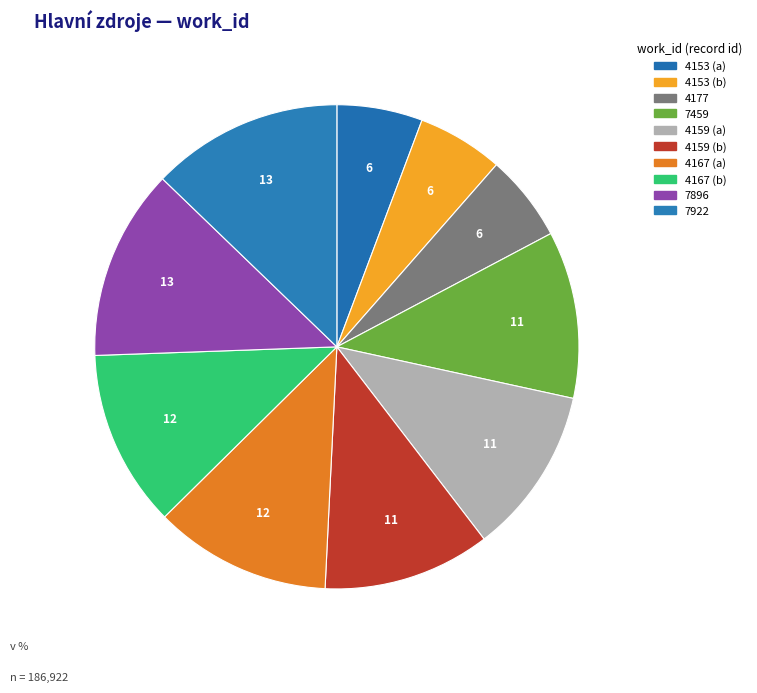

How many segments does this pie chart have?

10